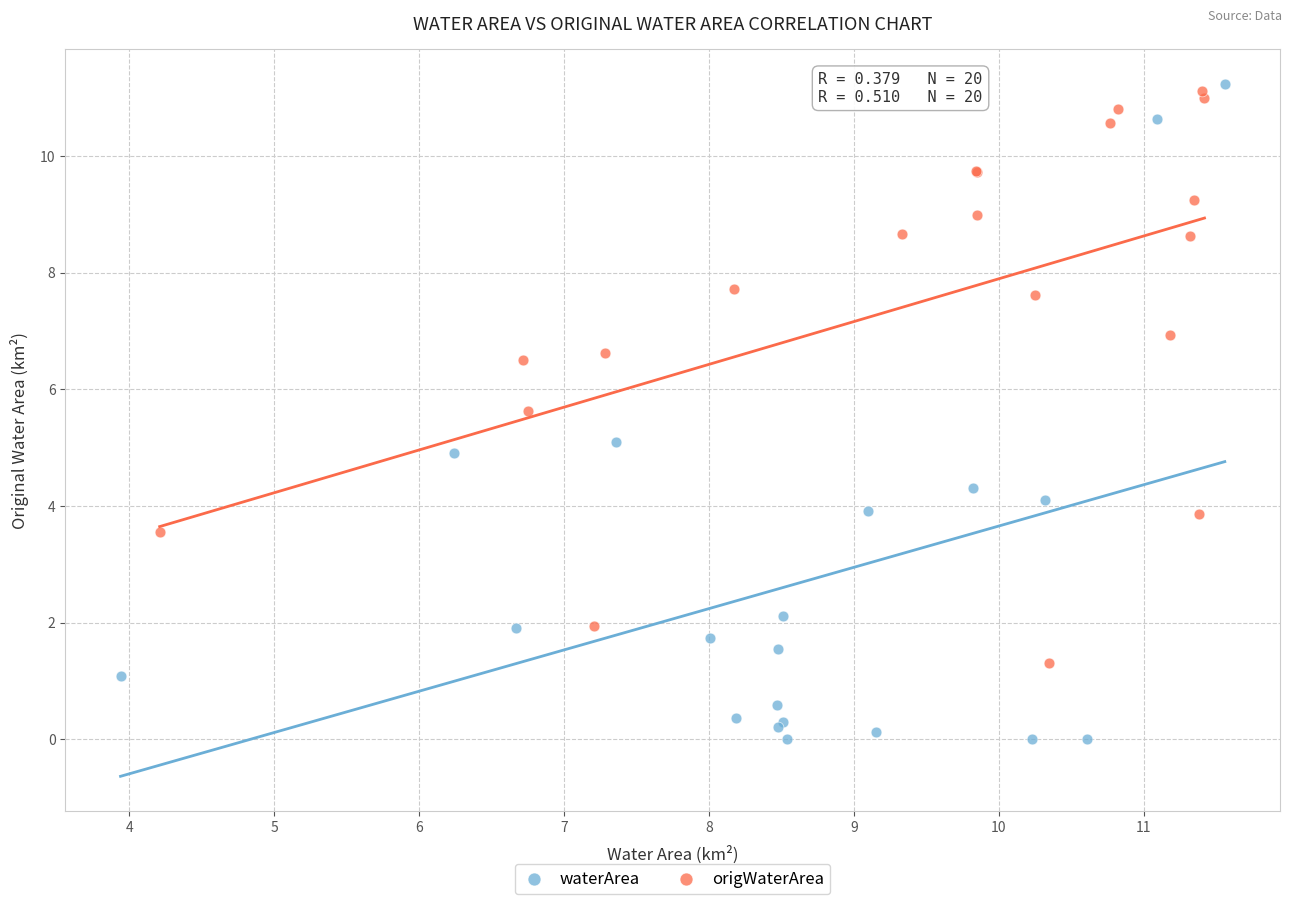

Which series has the largest Y range (max minus min)?

waterArea